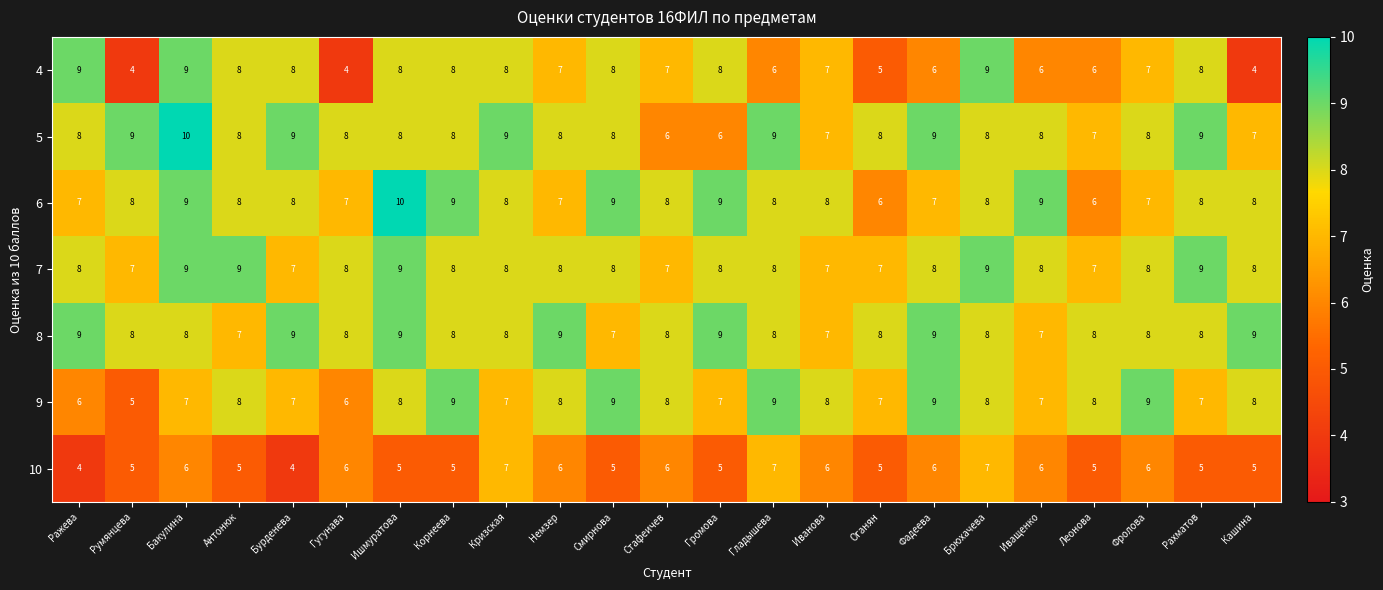

What is the spread (max minus min) of values at Кашина?

5